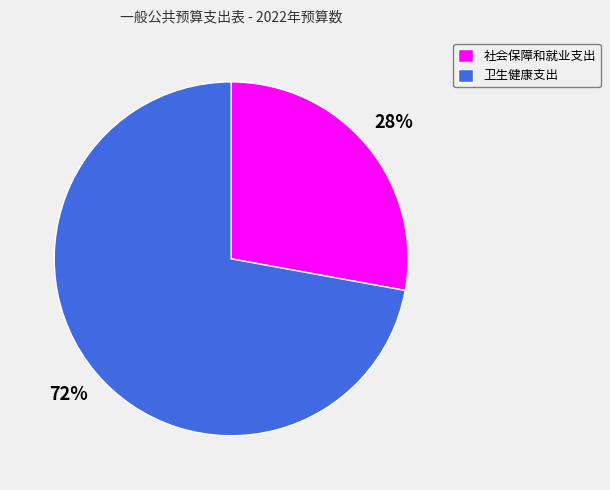

Approximately how many times larger is the value at 卫生健康支出 compared to 社会保障和就业支出?

2.6